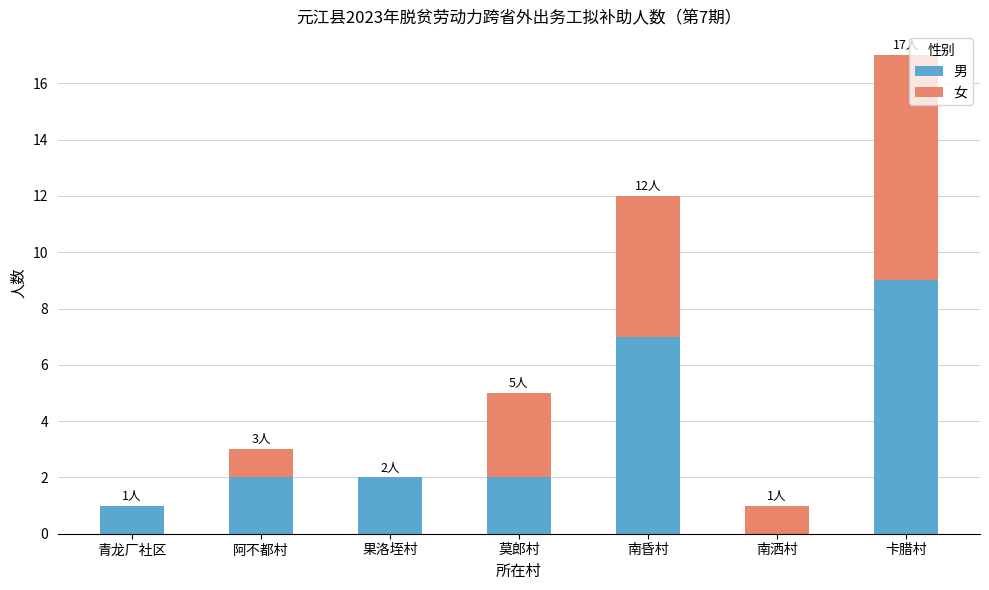

What is the maximum value for 男?

9